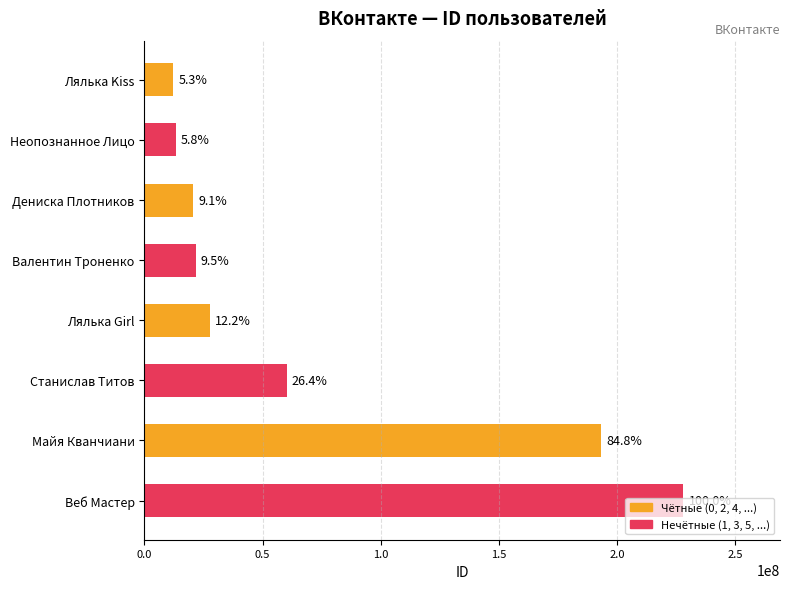

What is the sum of all values?

576691426